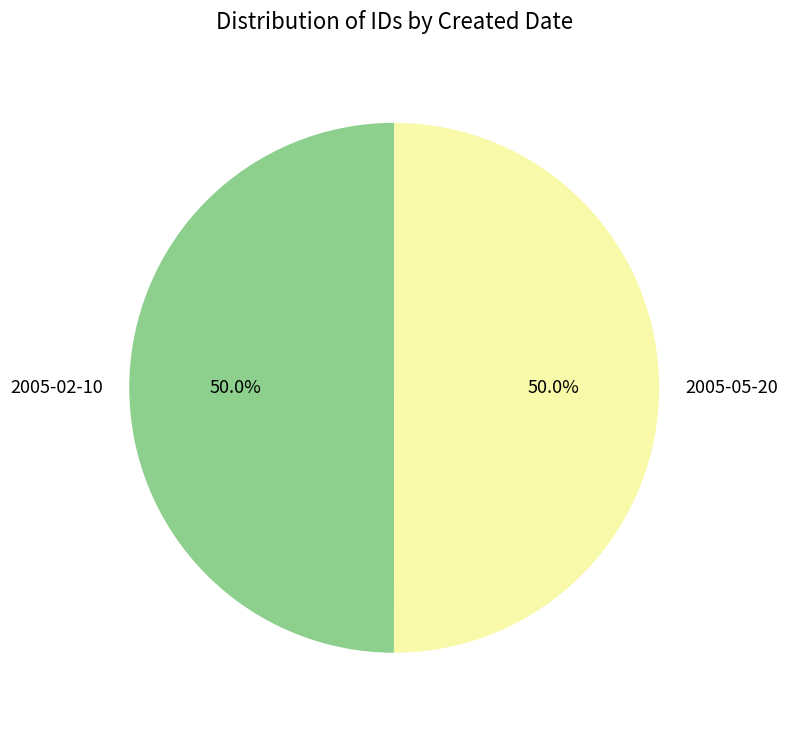

To the nearest percent, what is the average slice percentage?

50%